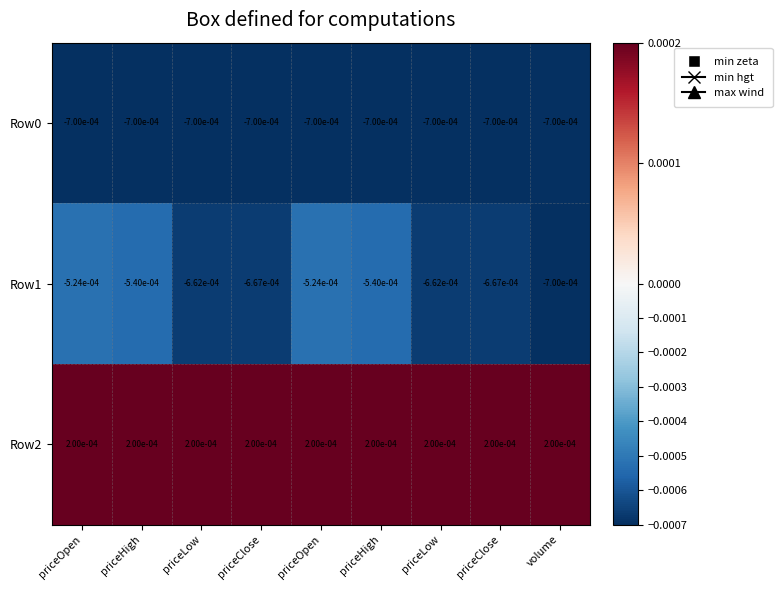

How many series are shown in this chart?

3